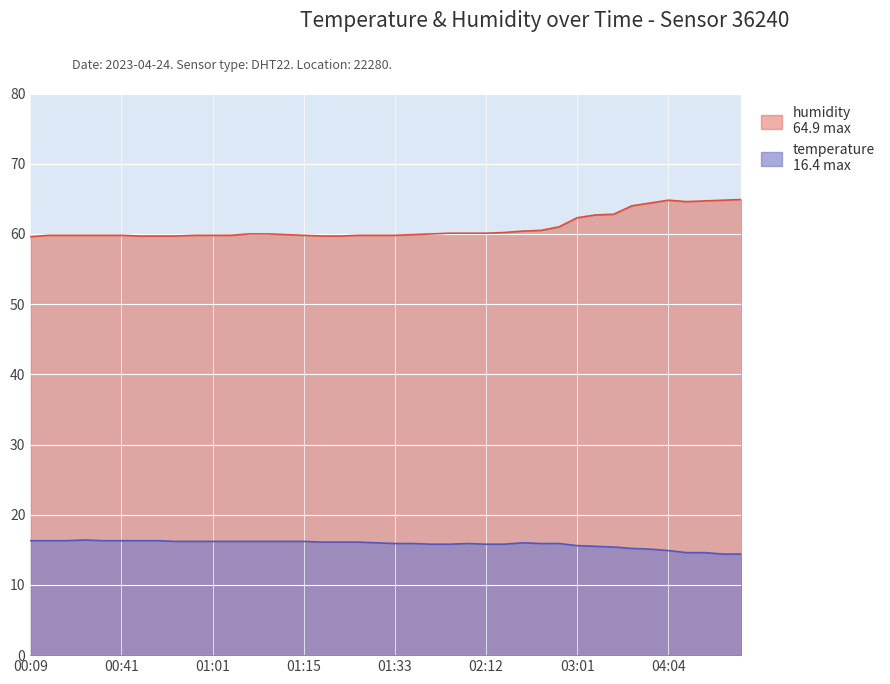

How many lines are shown in the chart?

2